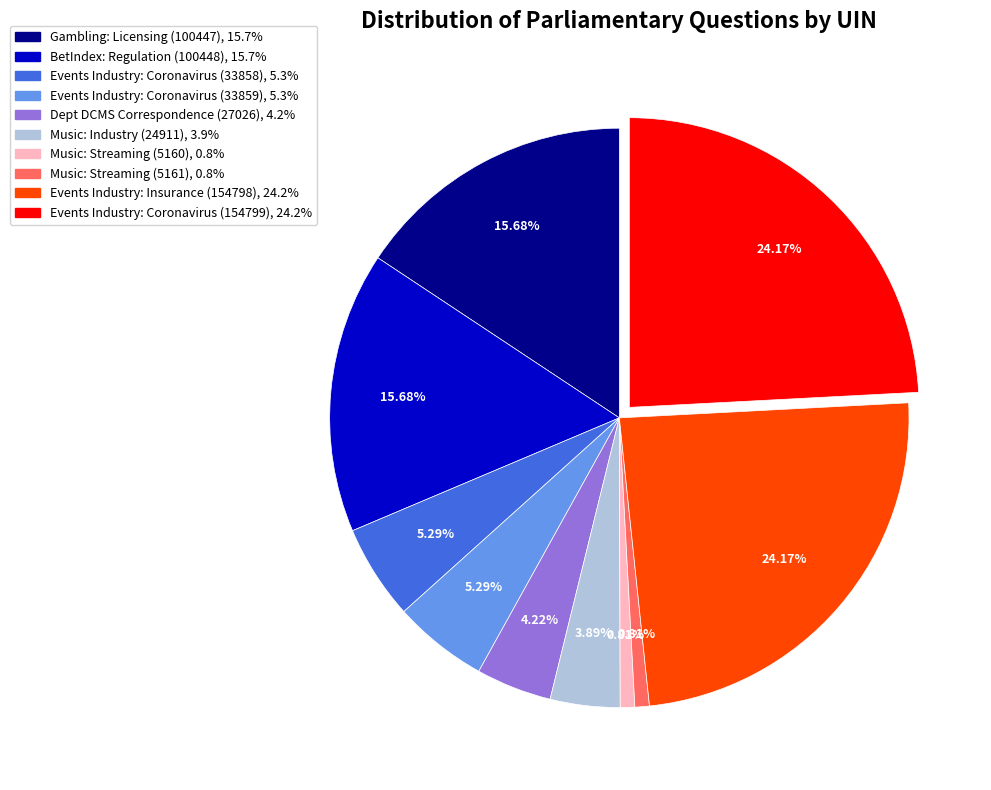

Is the sum of Events Industry: Insurance (154798) and Events Industry: Coronavirus (33859) greater than half?

No